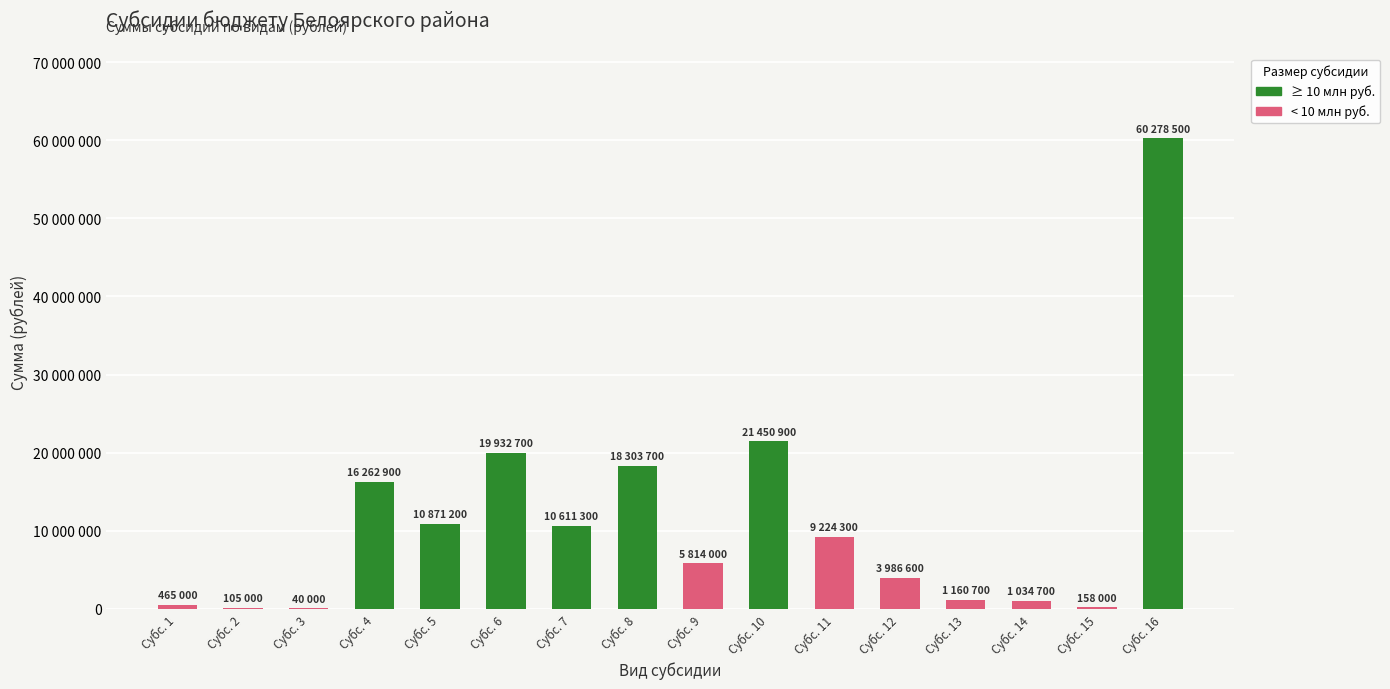

What is the smallest value displayed?

40000